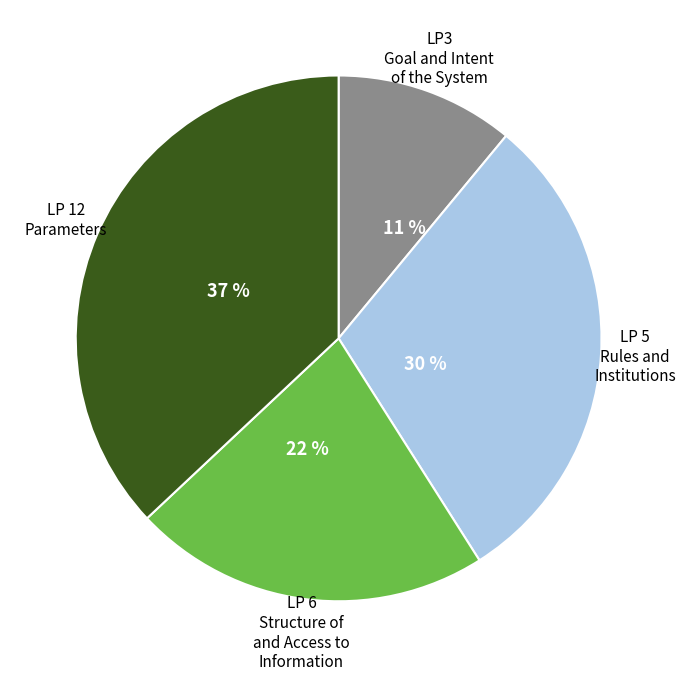

Combined, do LP 5 Rules and Institutions and LP3 Goal and Intent of the System account for over 50%?

No